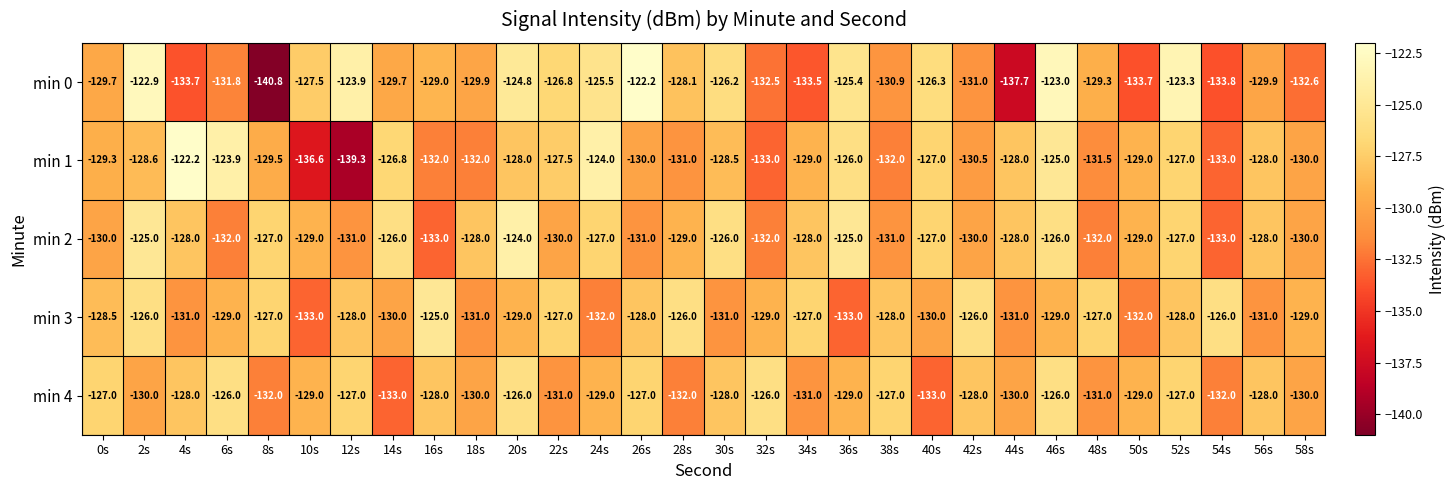

Between 16s and 34s, which series saw the biggest shift?

min 2